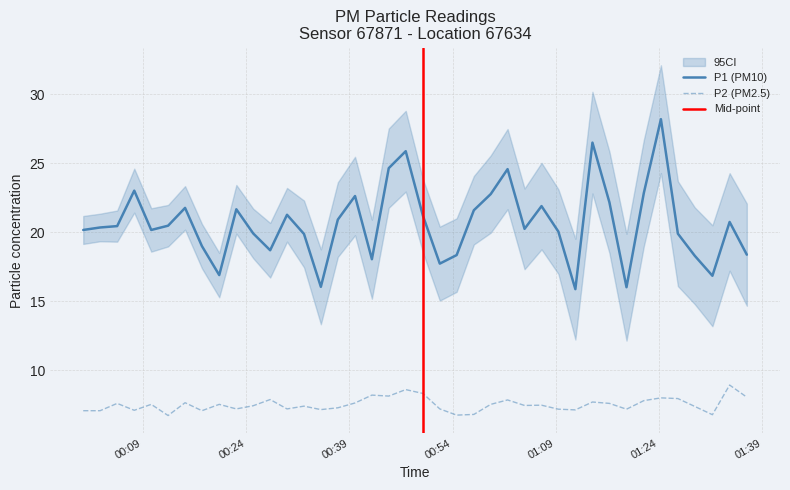

What is the sum of all P1 values?

826.2